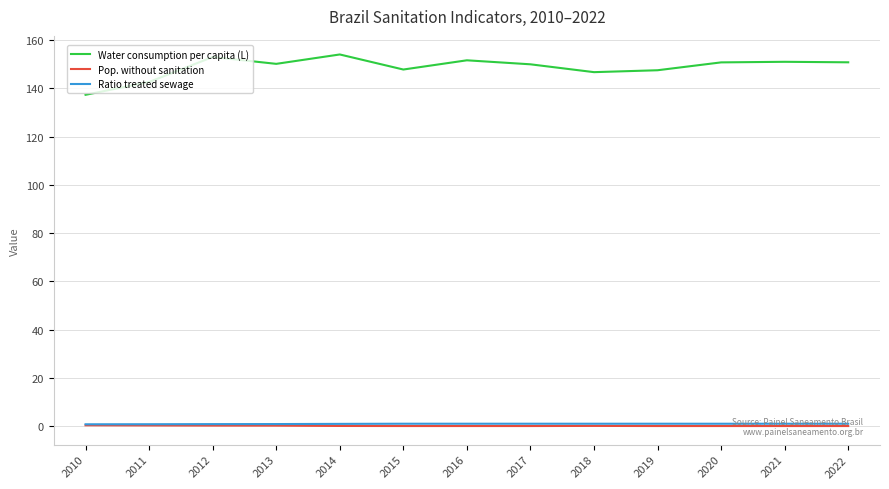

True or false: Ratio treated sewage and Pop. without sanitation intersect in this chart.

False